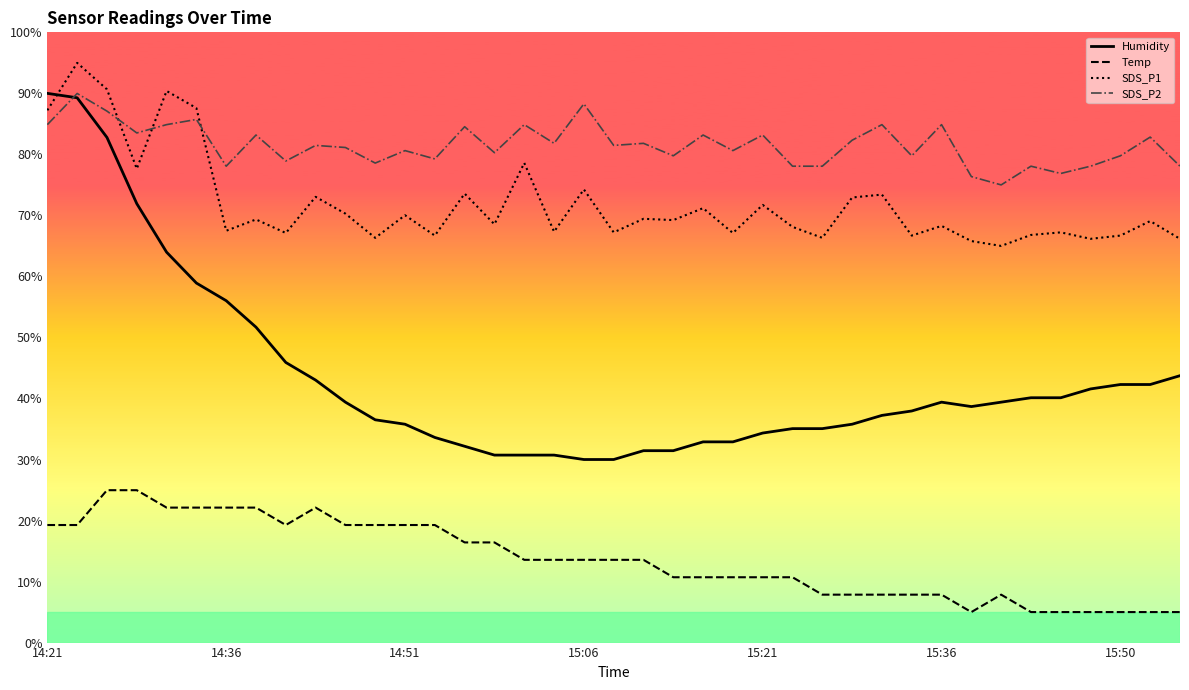

Which series has the largest total across all categories?

SDS_P2